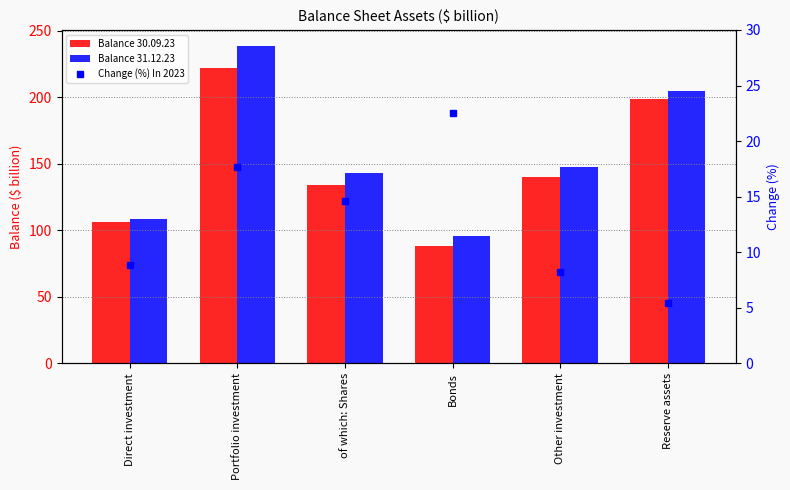

Which series has the largest total across all categories?

Balance 31.12.23